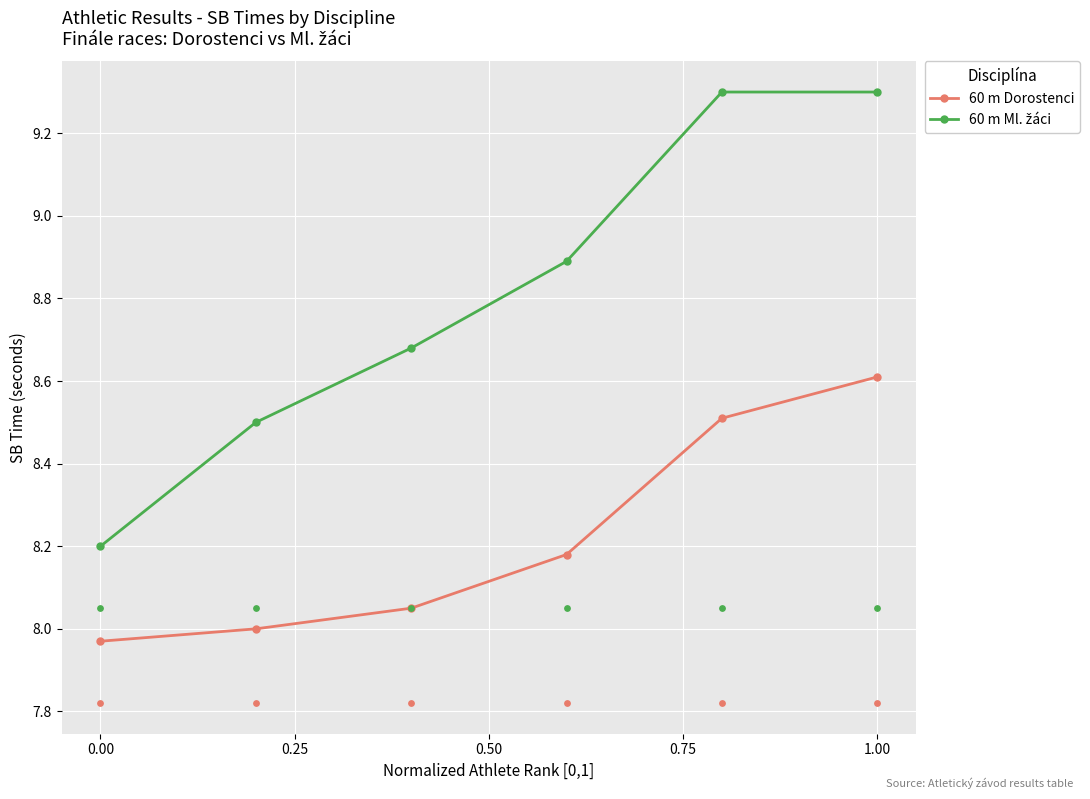

What are all the series names shown in the legend?

60 m Dorostenci, 60 m Ml. žáci